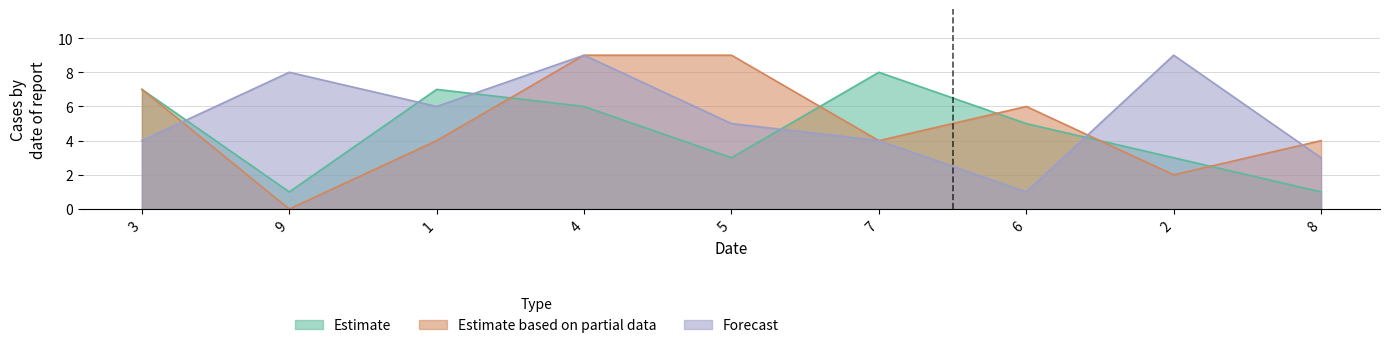

Which series has the largest total across all categories?

Forecast